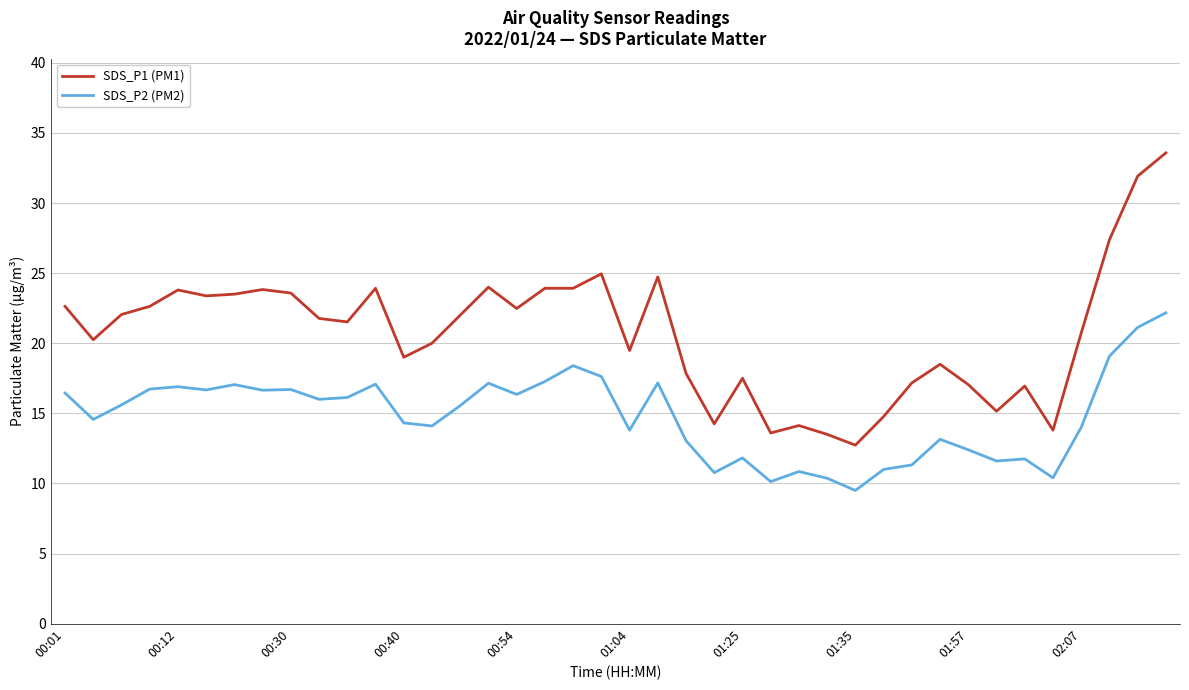

True or false: SDS_P2 (PM2) and SDS_P1 (PM1) cross at least once.

False